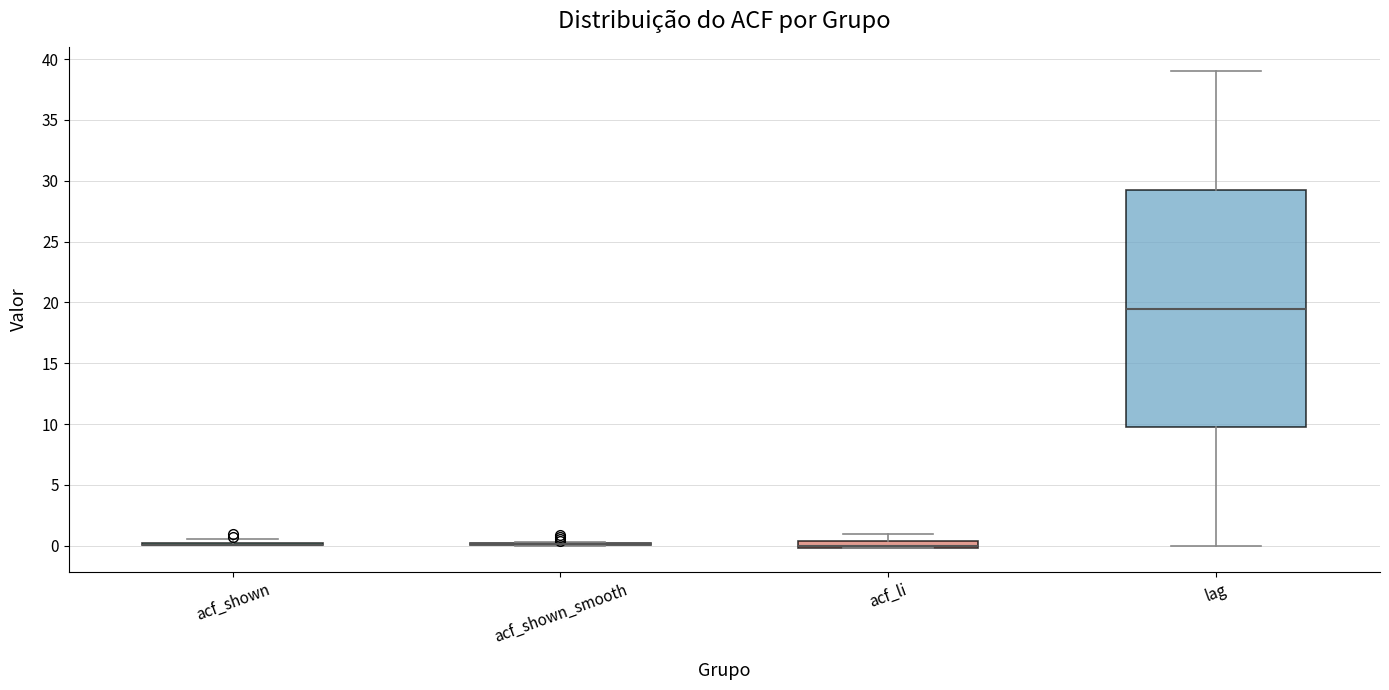

Where does the median line of the box for lag sit on the y-axis? The values are not printed on the chart, so give them approximately, as read against the axis.

19.5